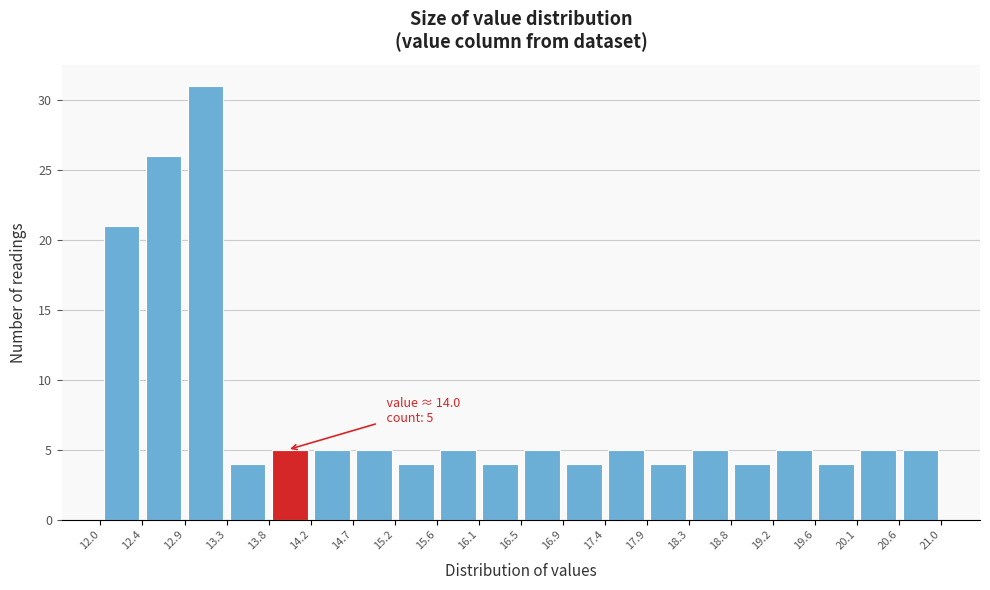

Which range on the x-axis has the tallest bar?

12.9 to 13.3